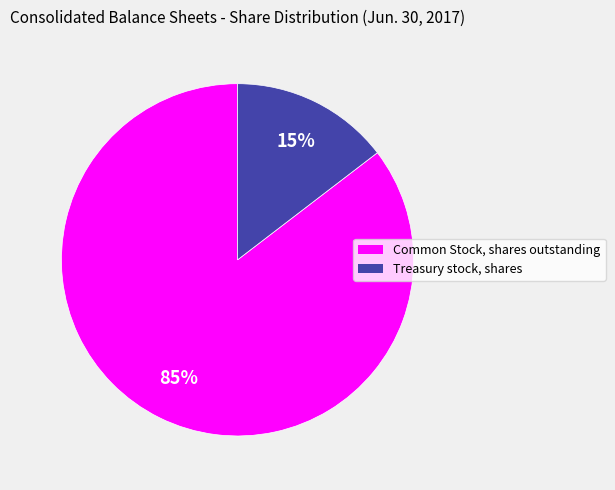

Does Treasury stock, shares represent more than half of the total?

No